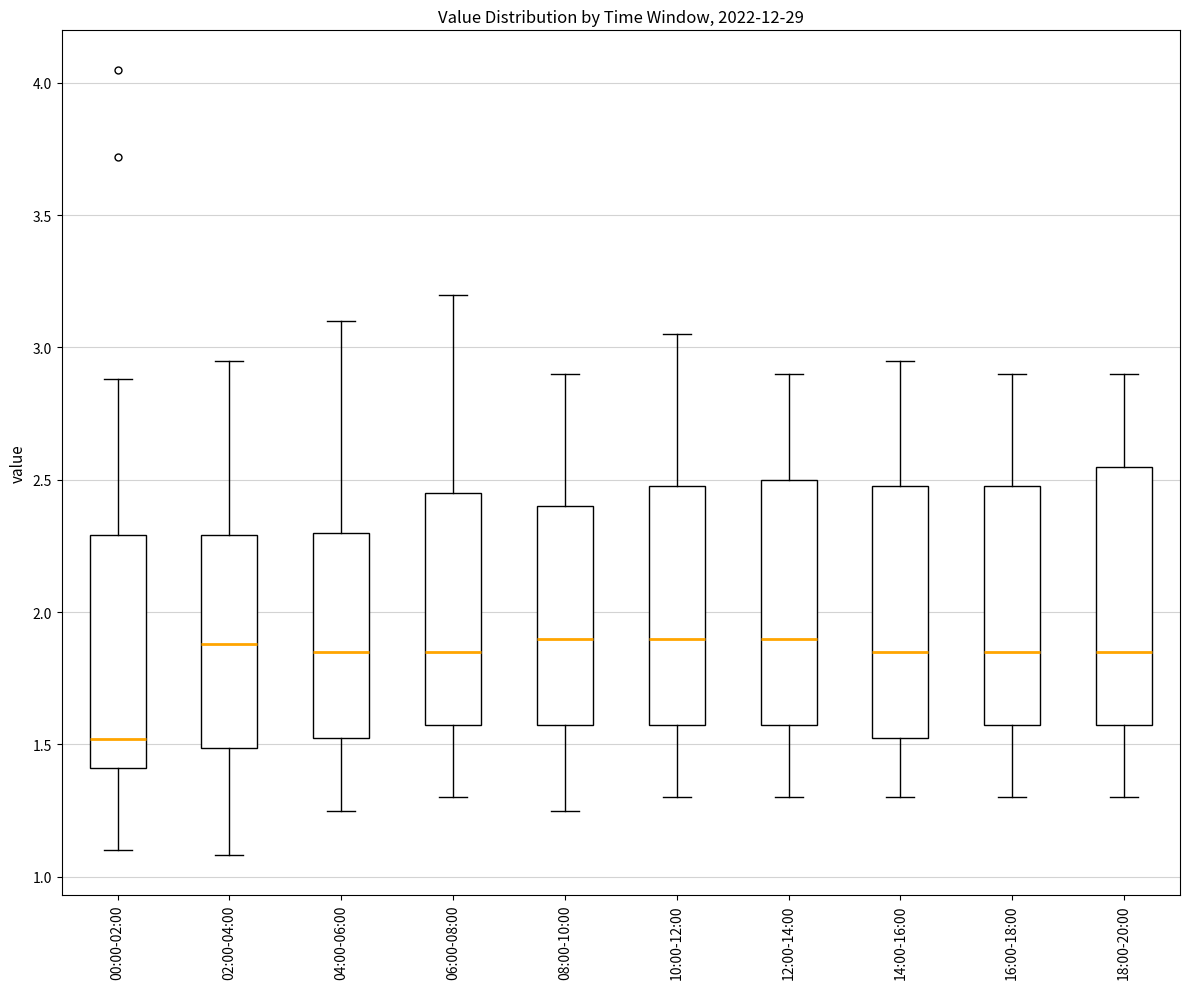

Reading left to right, transcribe this box plot: for each box, give where its median line is, the range the box spans, and where its two whiskers end, as read against the y-axis. The values are not printed on the chart, so give them approximately, as read against the axis.

00:00-02:00: median 1.50, box 1.40 to 2.30, whiskers 1.10 to 2.90
02:00-04:00: median 1.90, box 1.50 to 2.30, whiskers 1.10 to 2.95
04:00-06:00: median 1.85, box 1.55 to 2.30, whiskers 1.25 to 3.10
06:00-08:00: median 1.85, box 1.60 to 2.45, whiskers 1.30 to 3.20
08:00-10:00: median 1.90, box 1.60 to 2.40, whiskers 1.25 to 2.90
10:00-12:00: median 1.90, box 1.60 to 2.50, whiskers 1.30 to 3.05
12:00-14:00: median 1.90, box 1.60 to 2.50, whiskers 1.30 to 2.90
14:00-16:00: median 1.85, box 1.55 to 2.50, whiskers 1.30 to 2.95
16:00-18:00: median 1.85, box 1.60 to 2.50, whiskers 1.30 to 2.90
18:00-20:00: median 1.85, box 1.60 to 2.55, whiskers 1.30 to 2.90